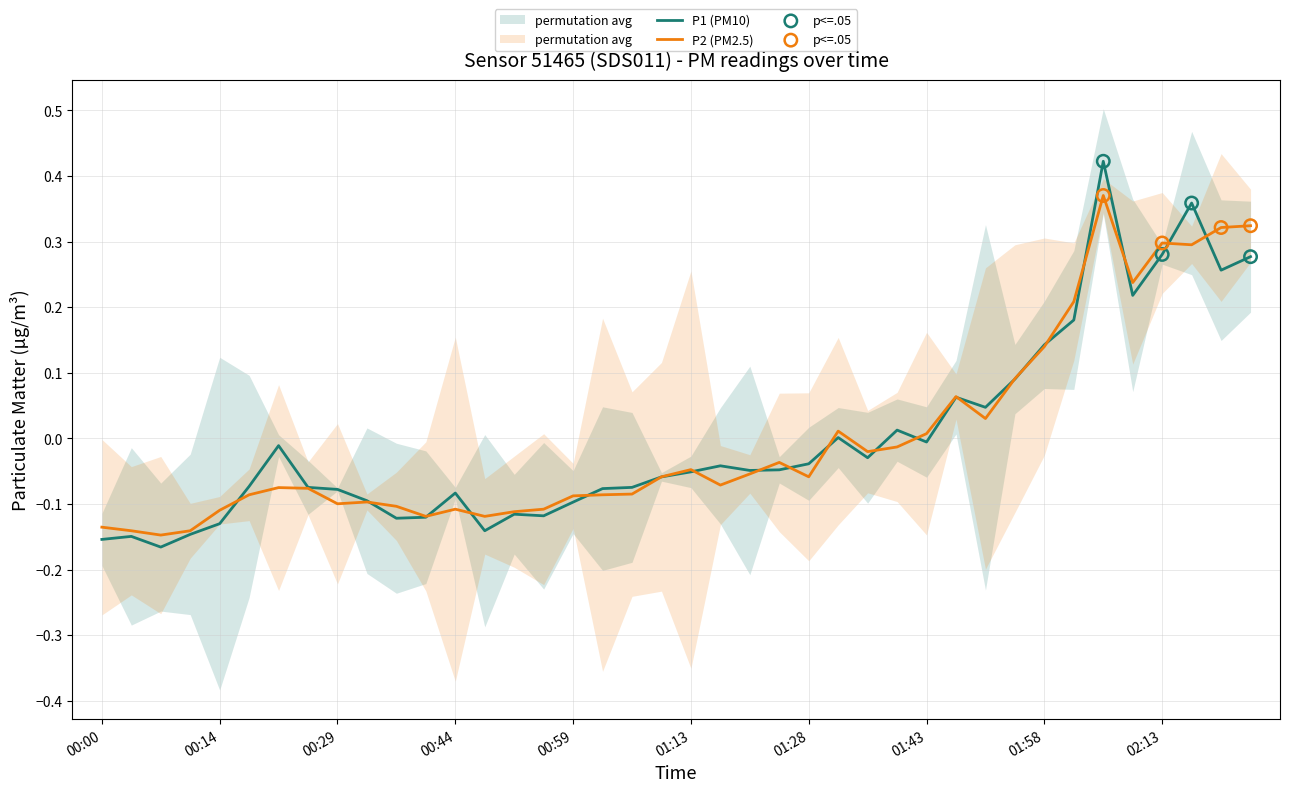

What is the total value across all series at 02:16?

0.7